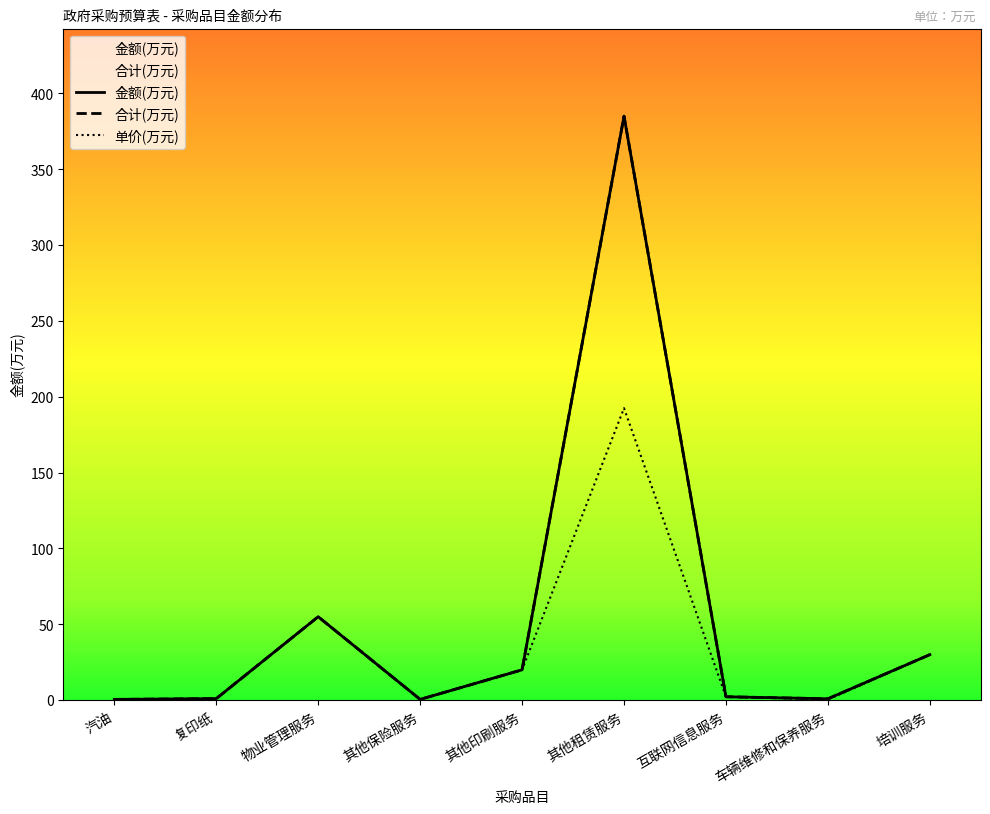

Reading left to right, list all the values displayed in this chart.

金额(万元): 0.5	1.0	55.0	0.5	20.0	385.0	2.2	0.9	30.0
合计(万元): 0.5	1.0	55.0	0.5	20.0	385.0	2.2	0.9	30.0
单价(万元): 0.5	1.0	55.0	0.5	20.0	192.5	2.2	0.5	30.0